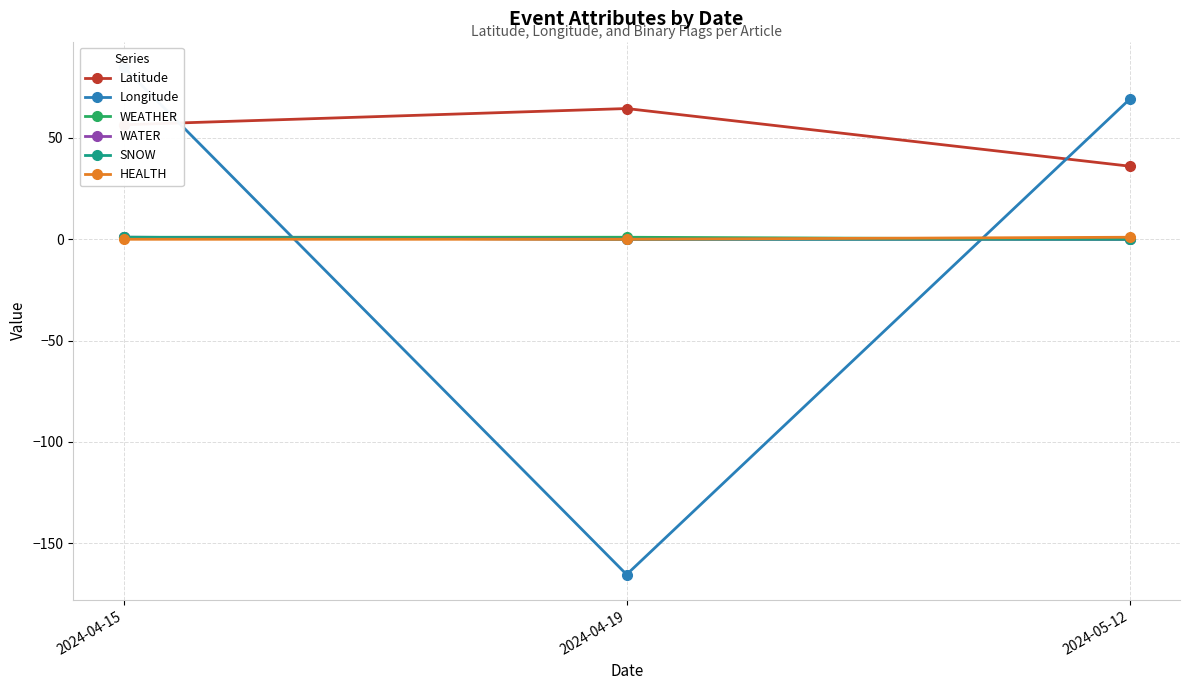

Does the chart have visible grid lines?

Yes